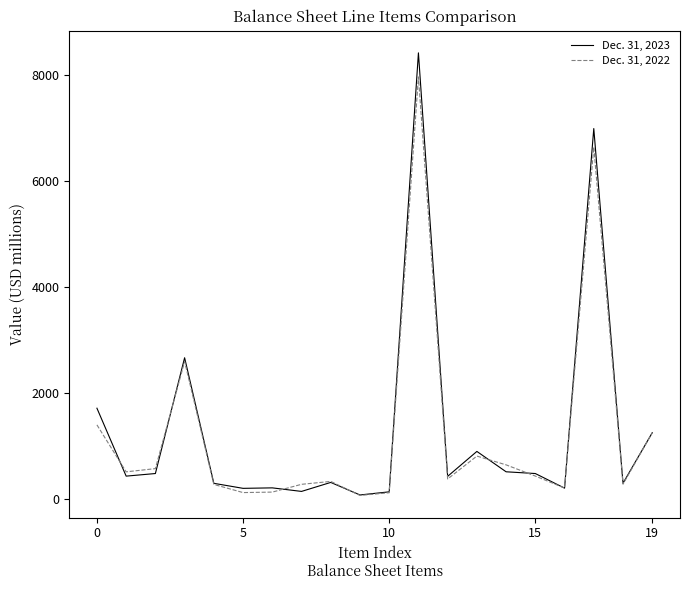

How many distinct data groups are displayed?

2